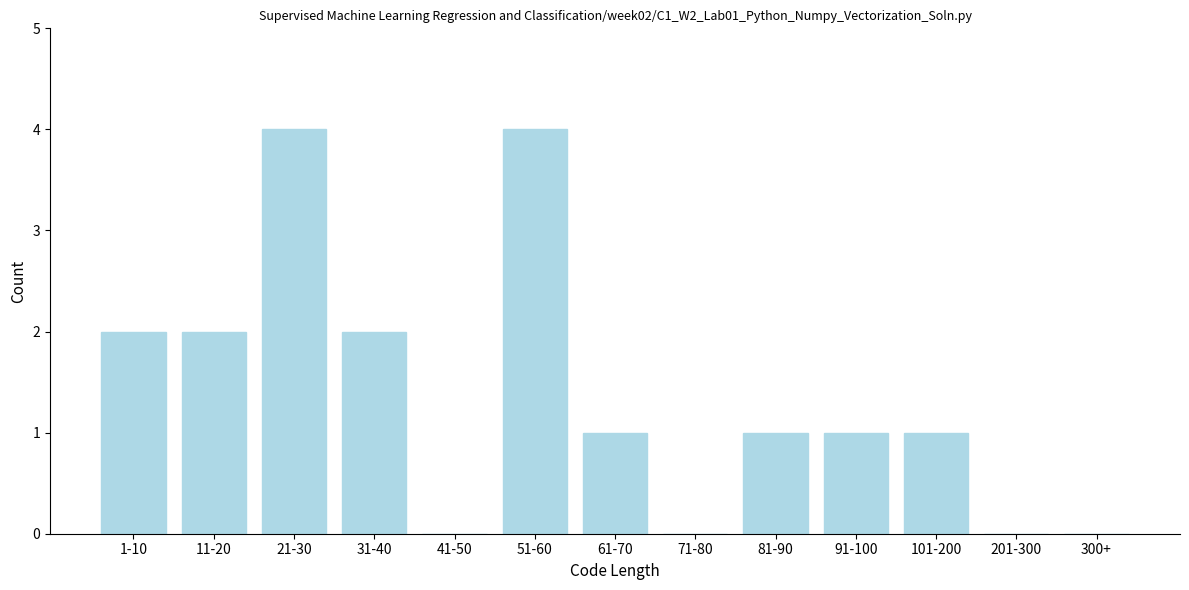

Reading right to left, transcribe all the data shown in this chart.

300+=0	201-300=0	101-200=1	91-100=1	81-90=1	71-80=0	61-70=1	51-60=4	41-50=0	31-40=2	21-30=4	11-20=2	1-10=2